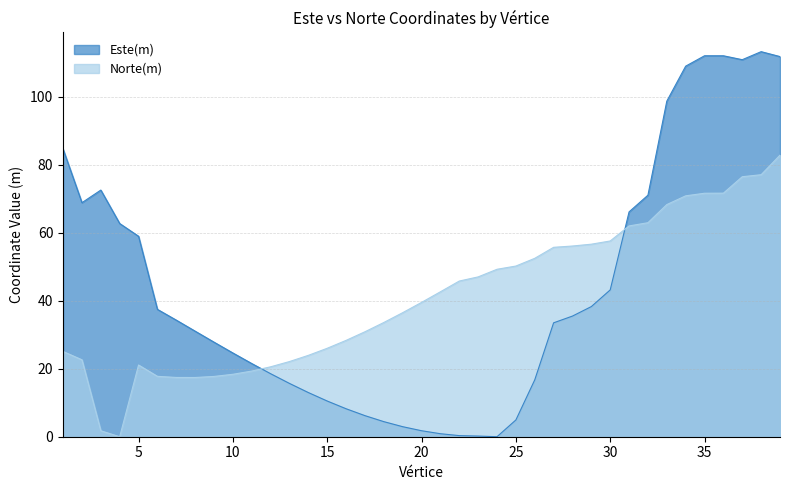

Rank the series by their maximum value, from highest to lowest.

Este(m), Norte(m)